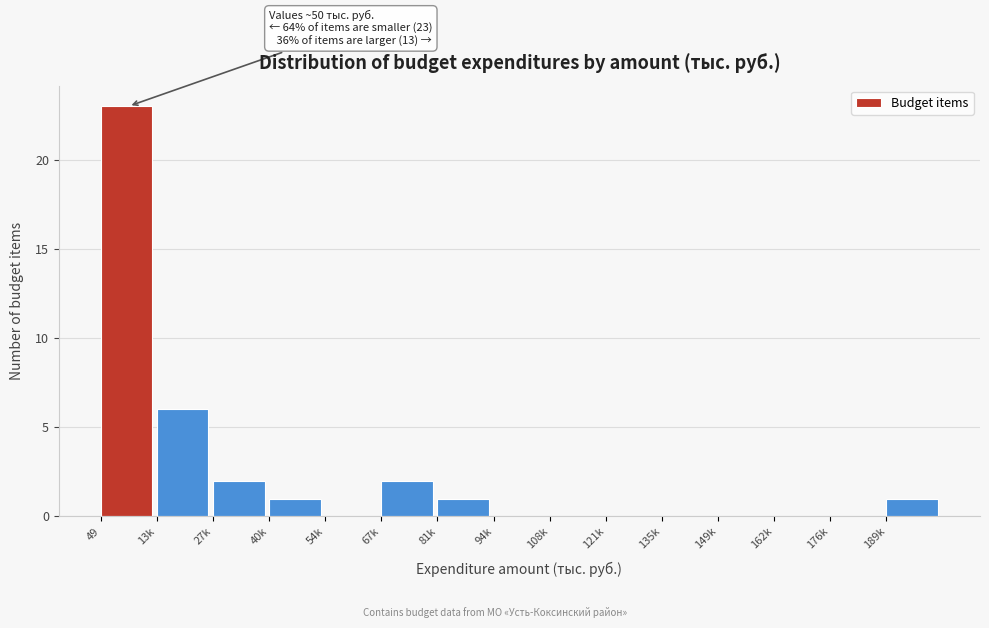

Reading right to left, extract all data points from this chart.

189k=1	176k=0	162k=0	149k=0	135k=0	121k=0	108k=0	94k=0	81k=1	67k=2	54k=0	40k=1	27k=2	13k=6	49=23